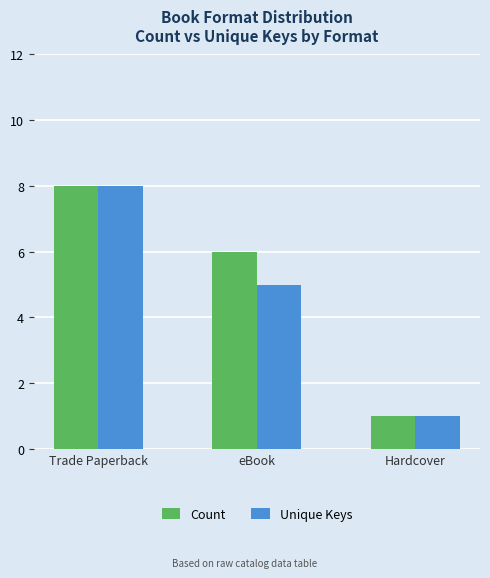

What is the difference between the second highest and minimum values in the Unique Keys series?

4